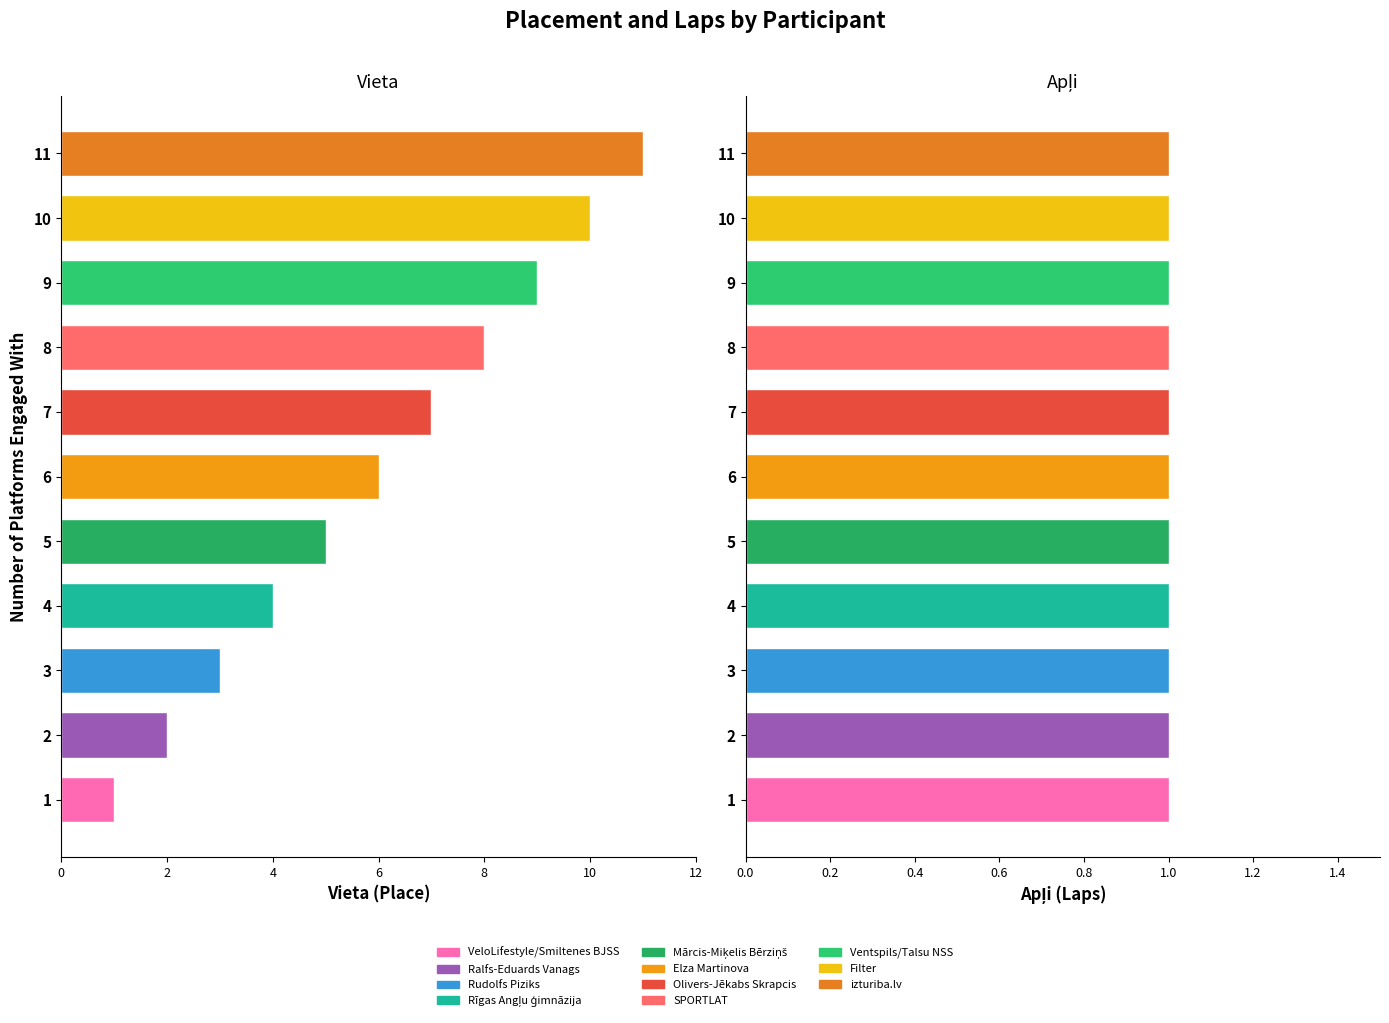

How many data points are less than 6?

5